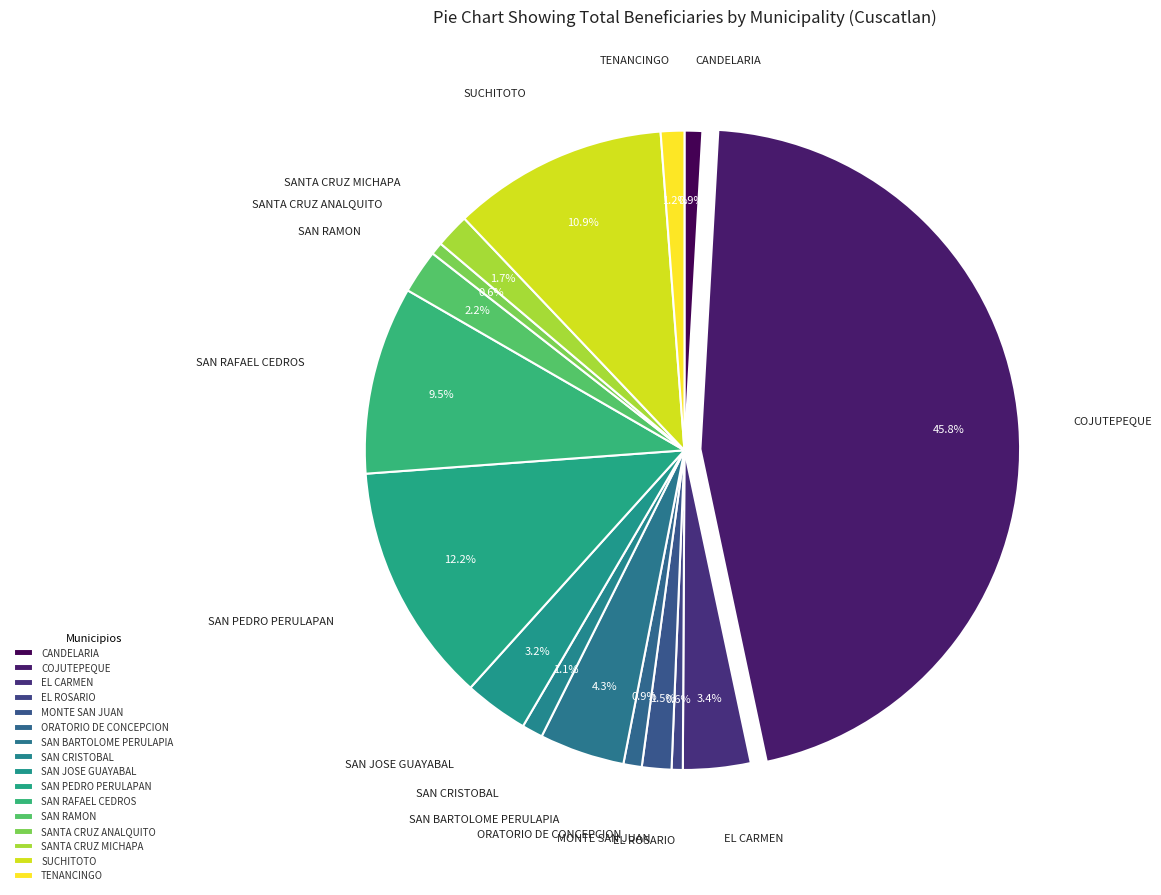

How many segments does this pie chart have?

16